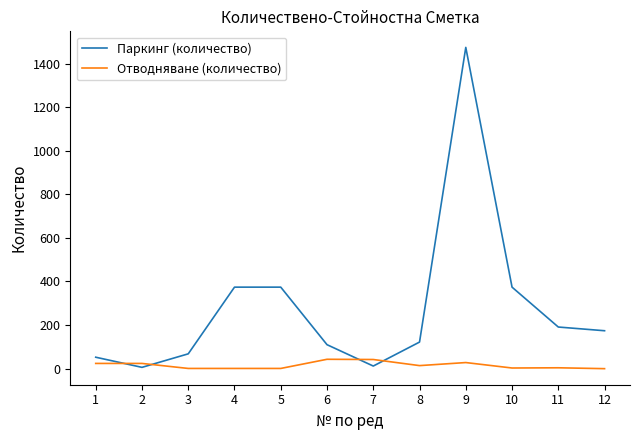

What is the difference between the maximum and minimum values in the Паркинг (количество) series?

1468.0